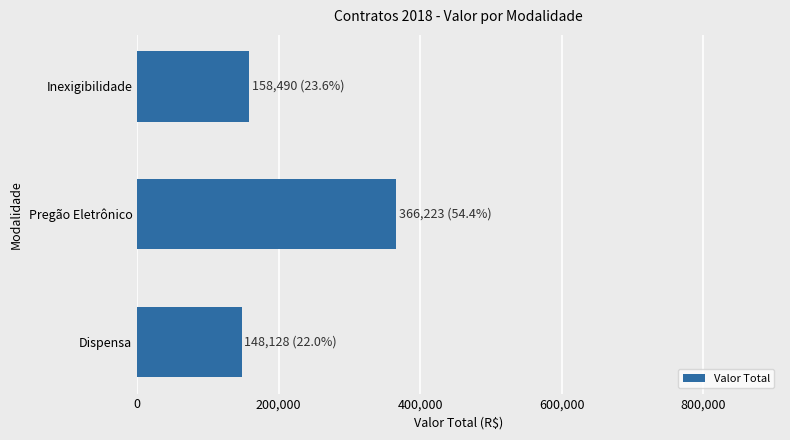

Is it true that the value at Inexigibilidade is 36764.8?

False